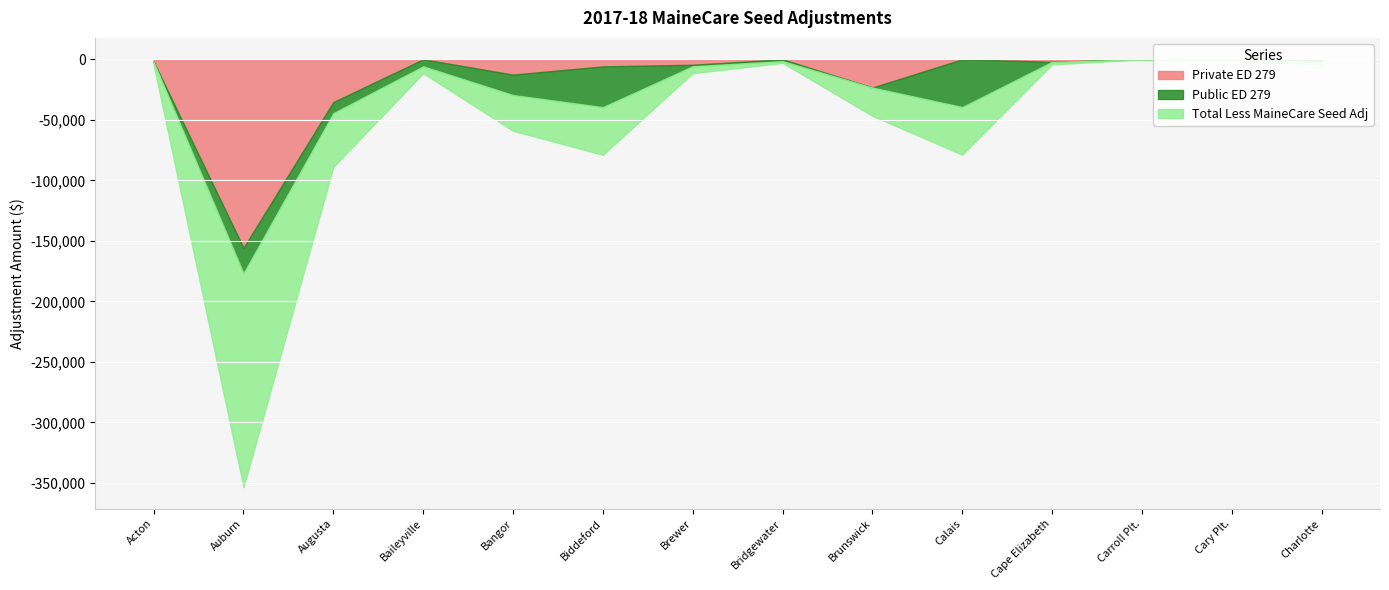

The Total Less MaineCare Seed Adj series shows -144.1 at Cary Plt.. True or false?

False